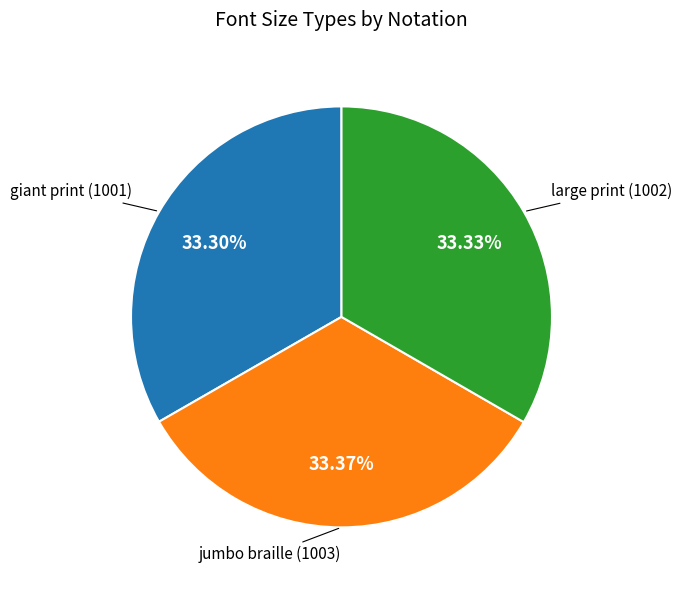

To the nearest percent, what is the combined percentage of jumbo braille and giant print?

67%